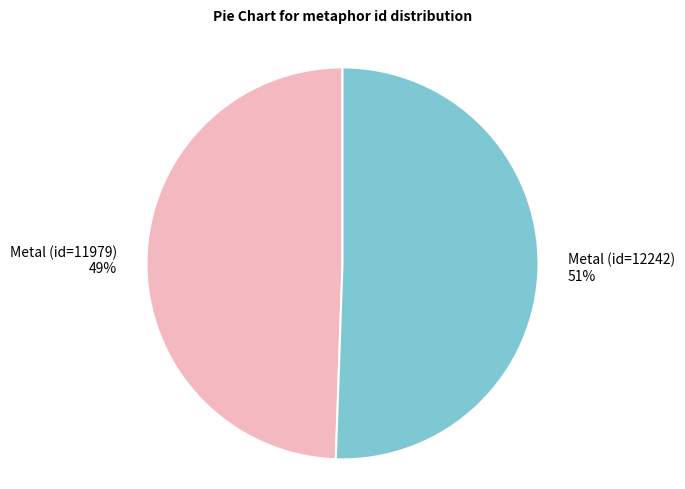

How many segments does this pie chart have?

2